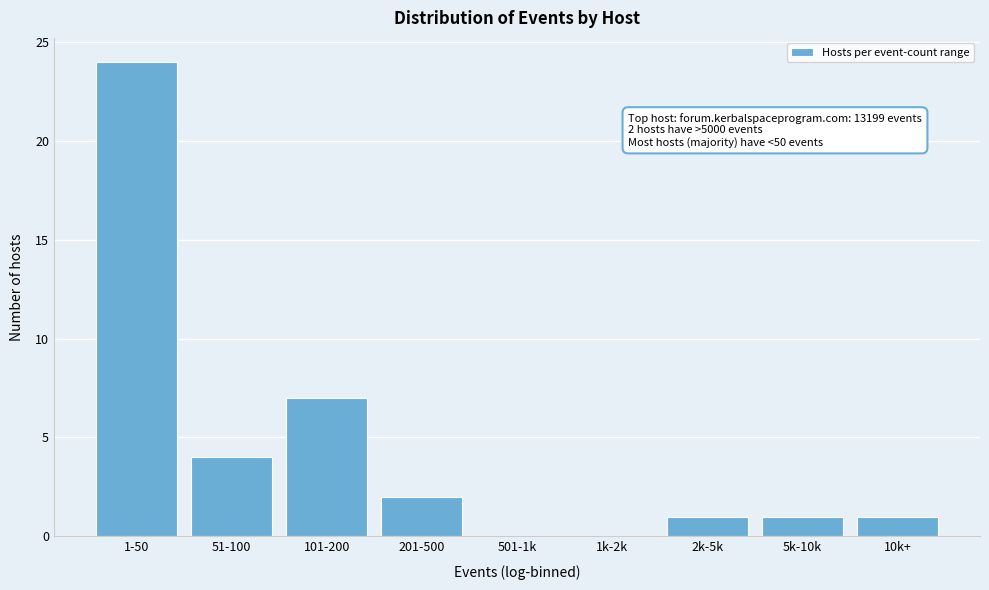

Reading left to right, what are all the values shown in this chart?

1-50=24	51-100=4	101-200=7	201-500=2	501-1k=0	1k-2k=0	2k-5k=1	5k-10k=1	10k+=1